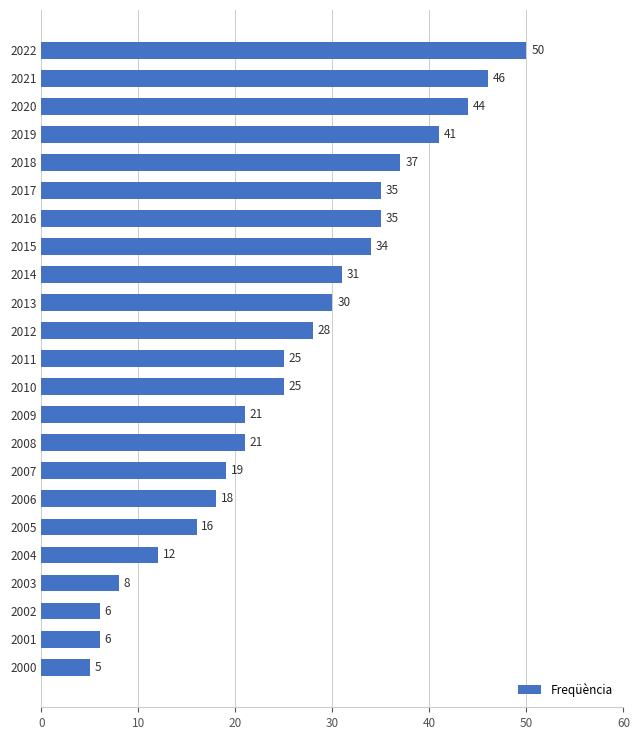

What is the smallest value displayed?

5